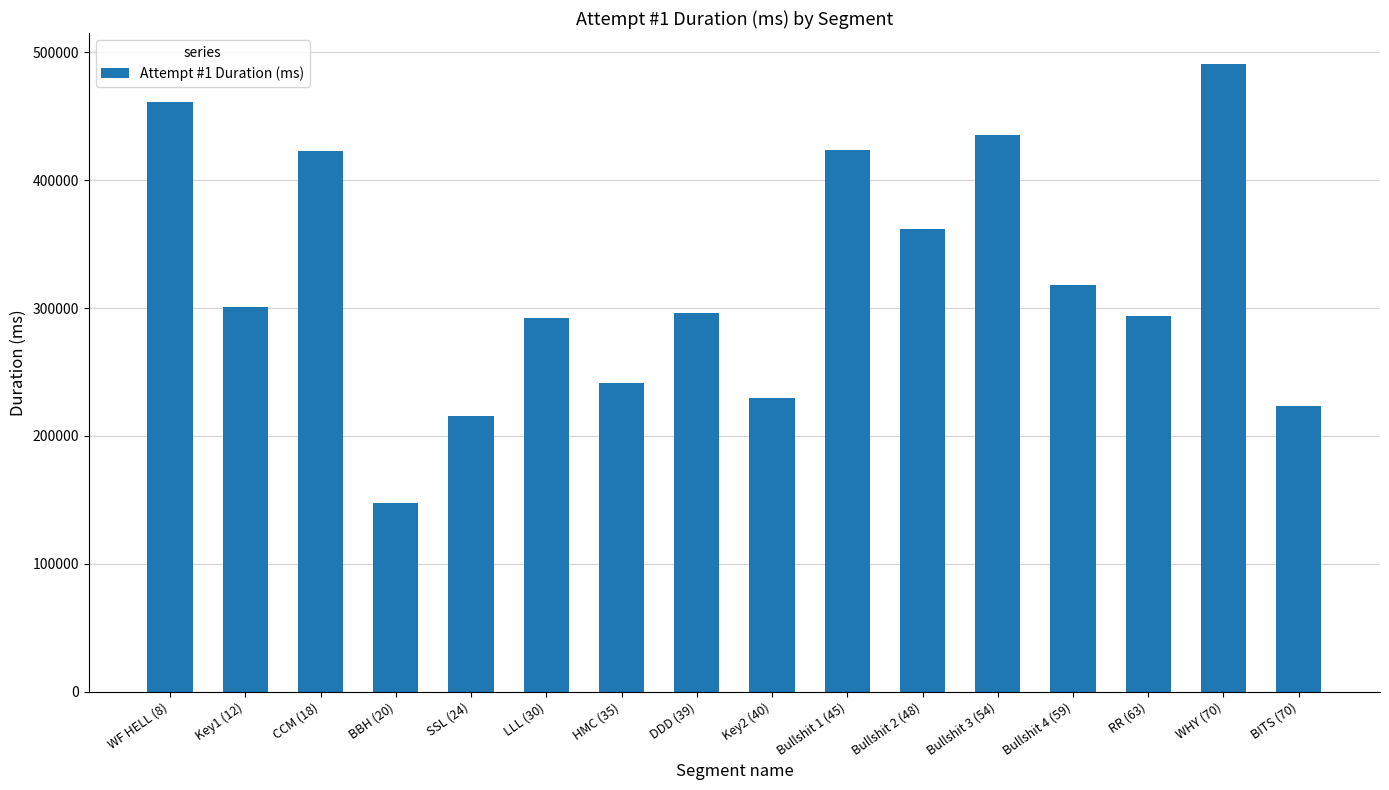

What is the change in value from Bullshit 2 (48) to Bullshit 4 (59)?

-44462